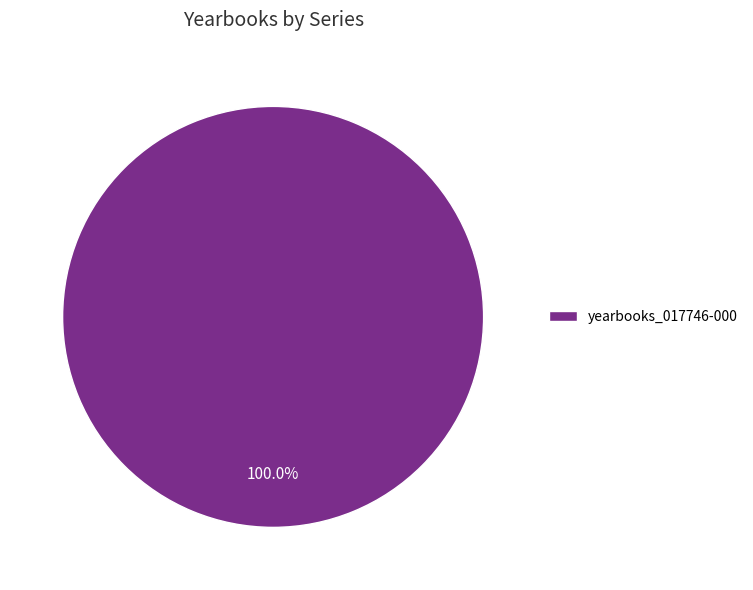

Rank the categories by value from lowest to highest.

yearbooks_017746-000